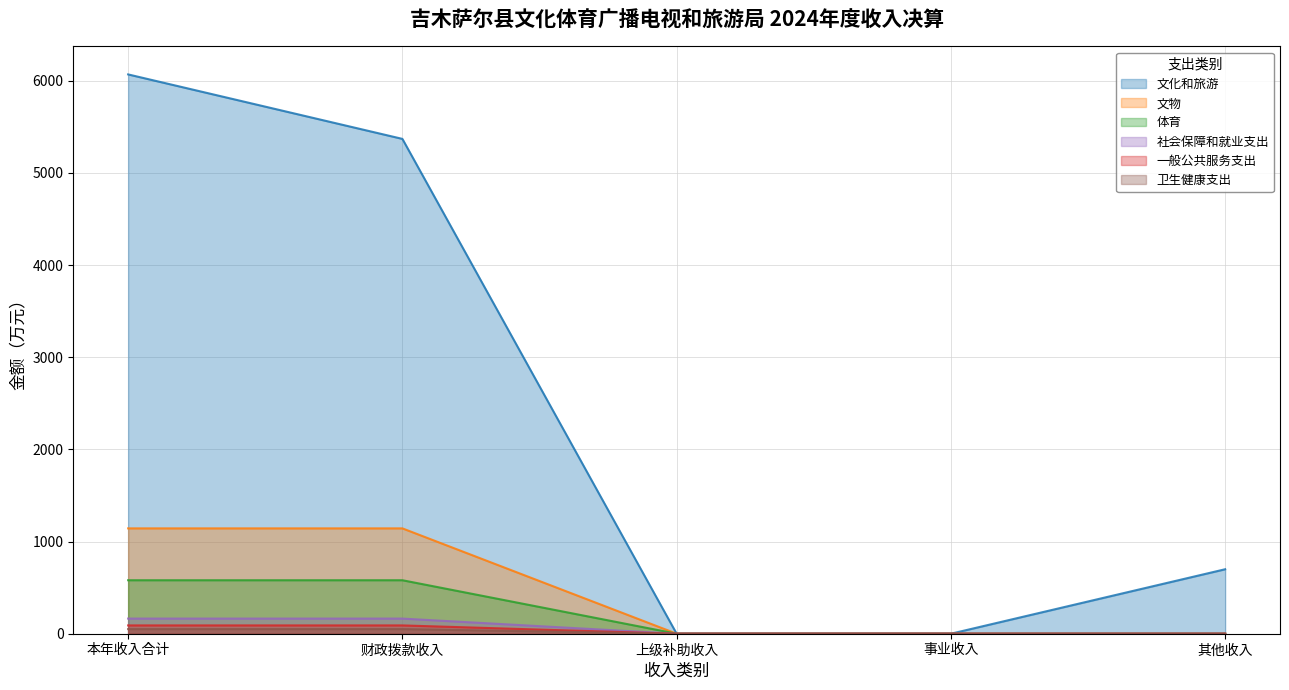

At which label does 体育 reach its peak?

本年收入合计